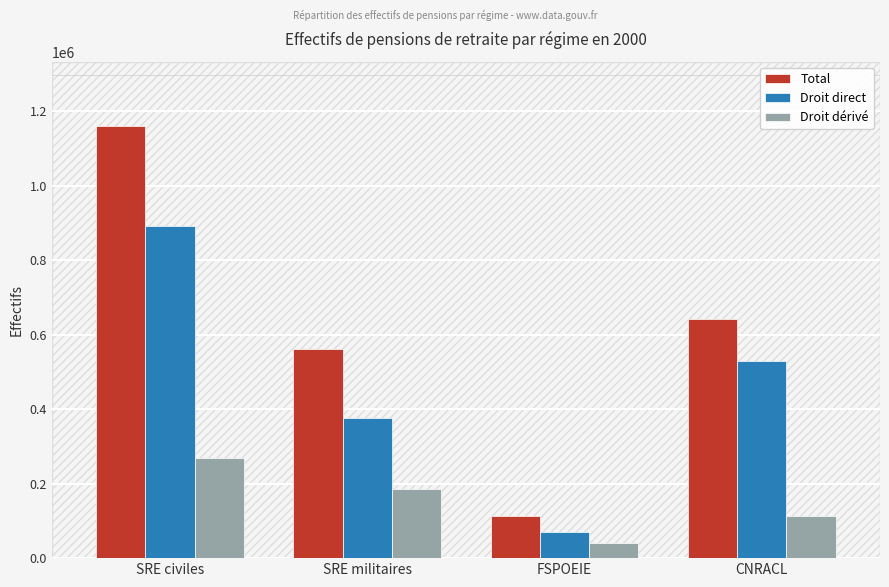

What position from the left is FSPOEIE?

3